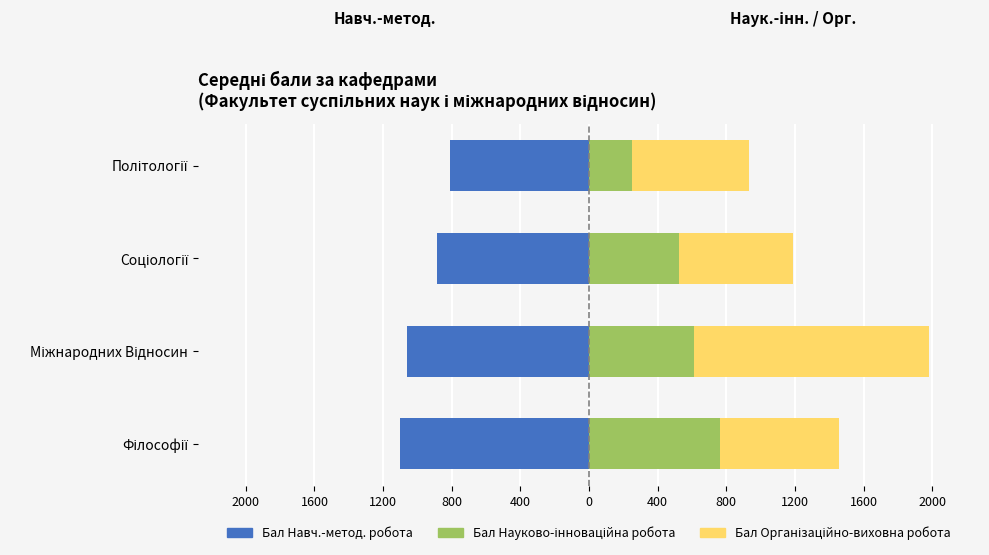

How many bars are there in each group?

3